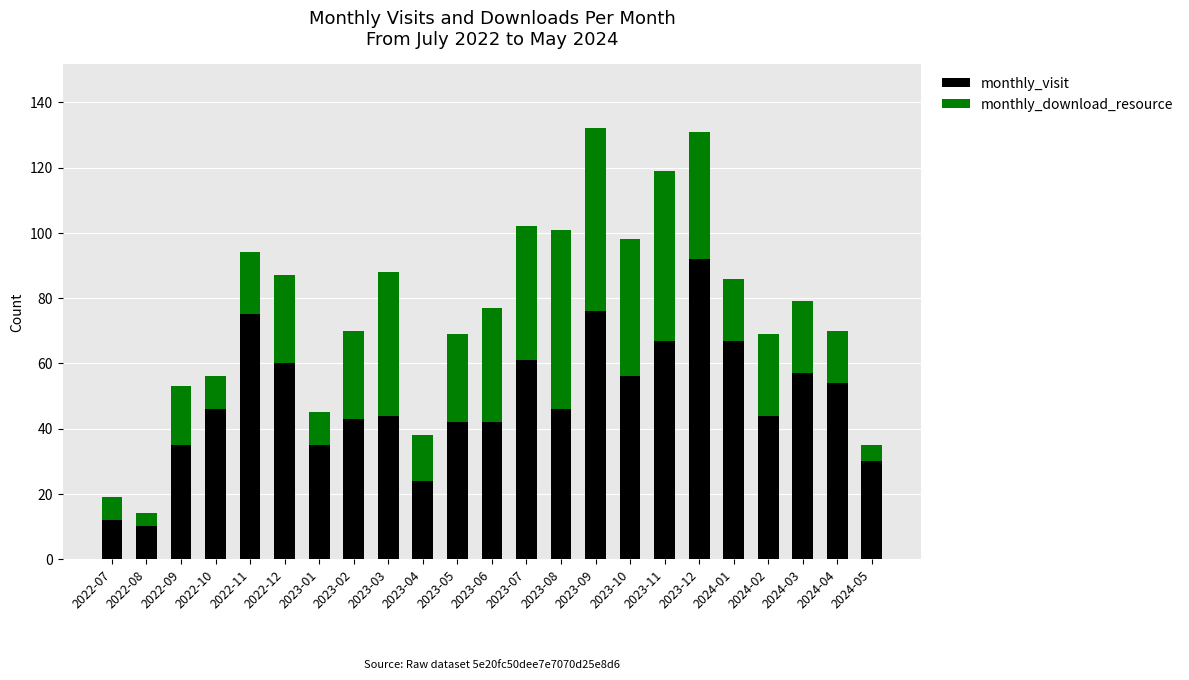

What are all the series names shown in the legend?

monthly_visit, monthly_download_resource